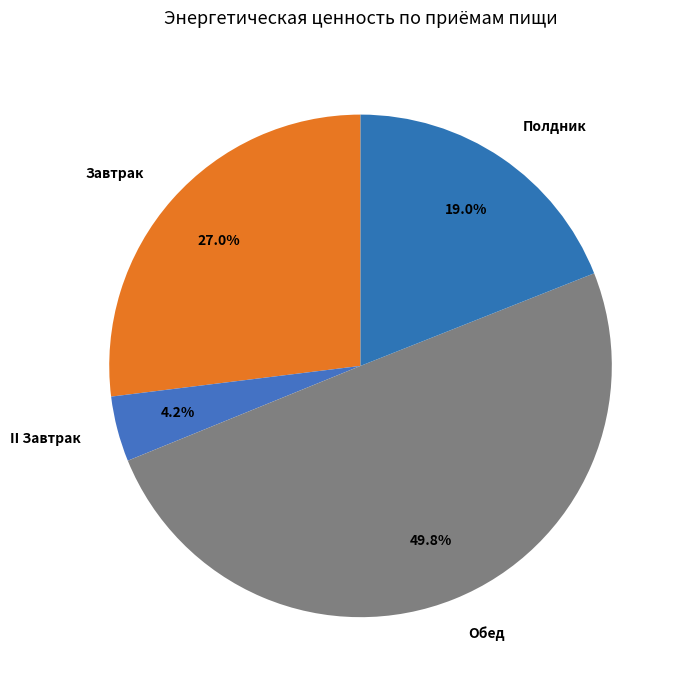

To the nearest percent, what portion does Завтрак represent?

27%